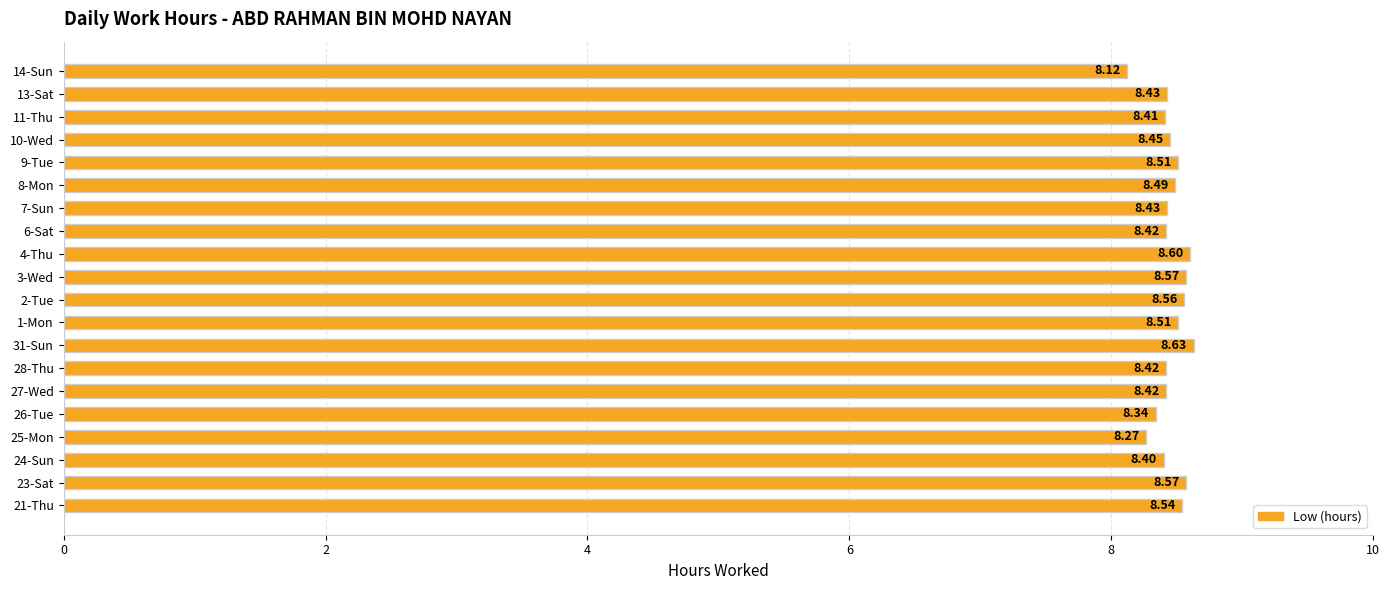

What is the difference between the second highest and minimum values?

0.5